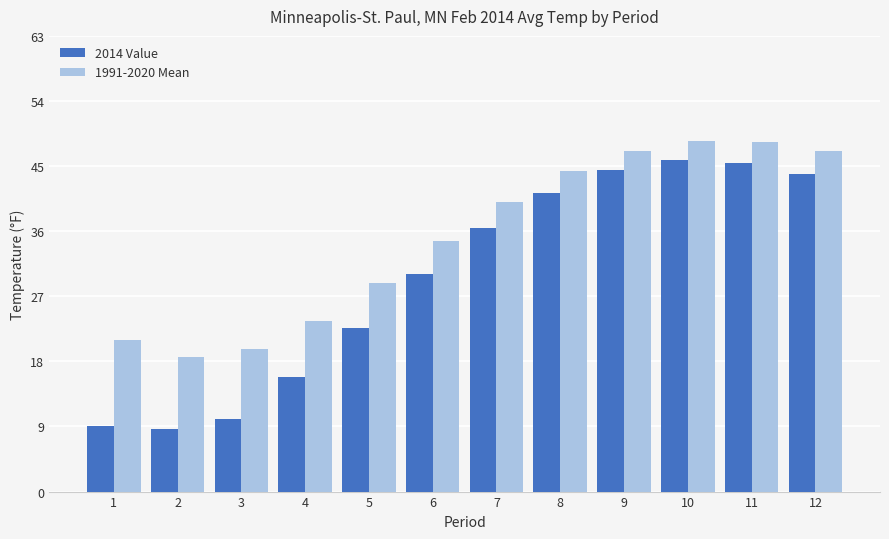

What is the difference between the 2014 Value values at 2 and 5?

13.9